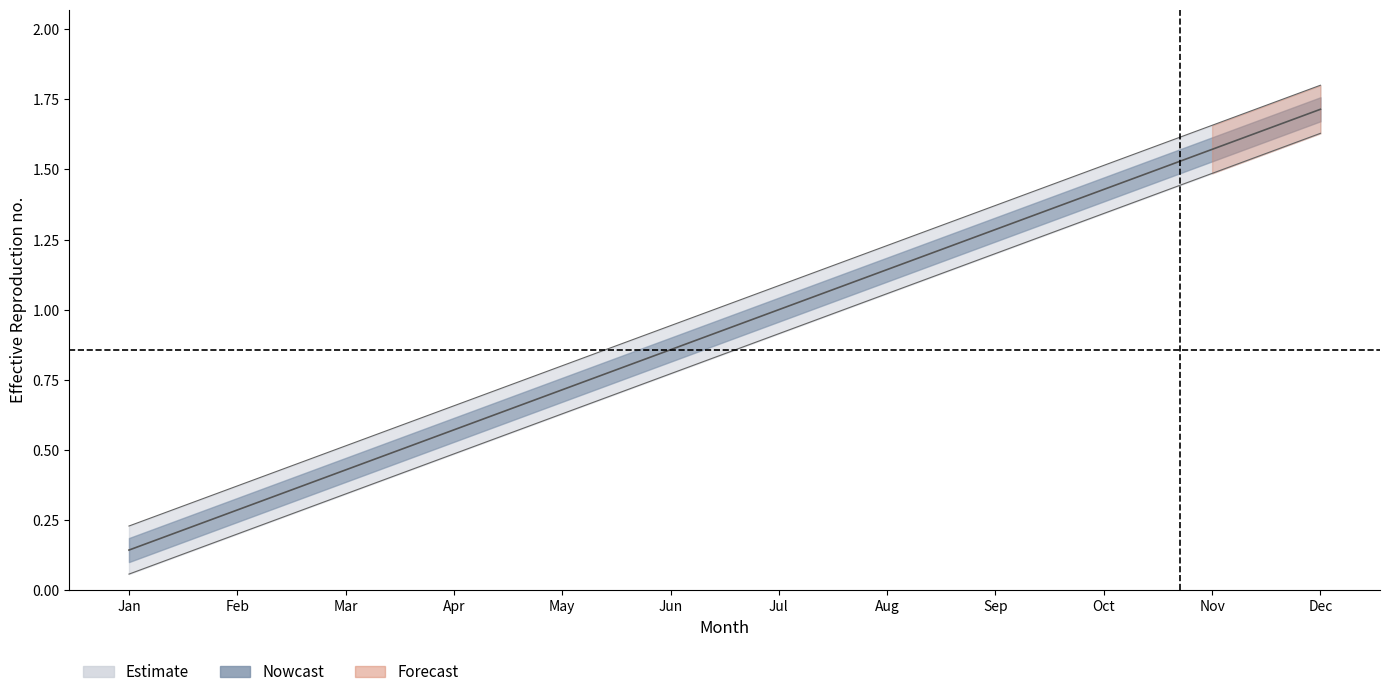

Does the chart display data point markers on the line(s)?

No